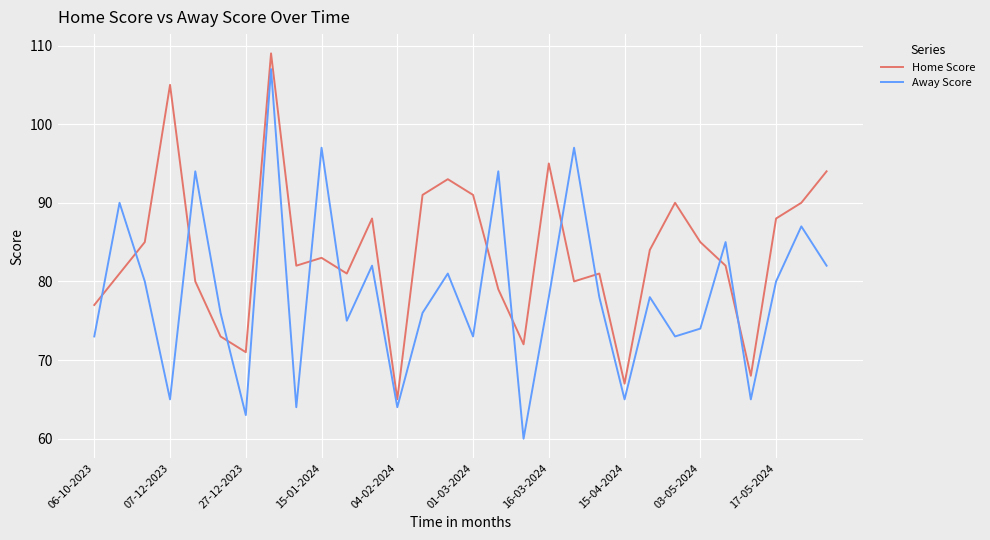

Does the chart display data point markers on the line(s)?

No